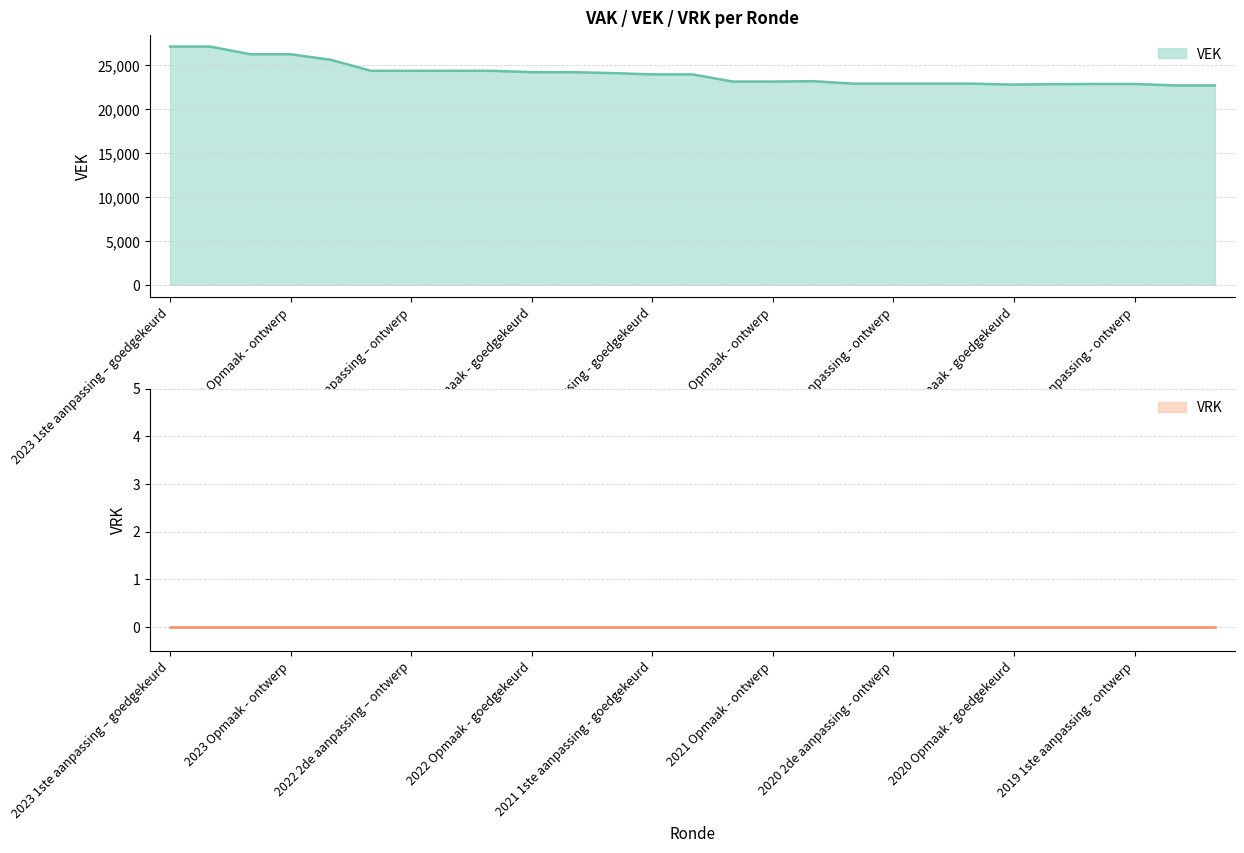

Reading left to right, transcribe all the data shown in this chart.

2023 1ste aanpassing – goedgekeurd=27108	2023 1ste aanpassing – ontwerp=27108	2023 Opmaak – goedgekeurd=26232	2023 Opmaak - ontwerp=26232	2022 uitvoering=25601	2022 2de aanpassing – goedgekeurd=24348	2022 2de aanpassing – ontwerp=24348	2022 1ste aanpassing – goedgekeurd=24348	2022 1ste aanpassing – ontwerp=24348	2022 Opmaak - goedgekeurd=24195	2022 Opmaak - ontwerp=24195	2021 uitvoering=24092	2021 1ste aanpassing - goedgekeurd=23941	2021 1ste aanpassing – ontwerp=23941	2021 Opmaak - goedgekeurd=23126	2021 Opmaak - ontwerp=23126	2020 uitvoering=23169	2020 2de aanpassing - goedgekeurd=22888	2020 2de aanpassing - ontwerp=22888	2020 1ste aanpassing - goedgekeurd=22888	2020 1ste aanpassing – ontwerp=22888	2020 Opmaak - goedgekeurd=22780	2020 Opmaak - ontwerp=22832	2019 1ste aanpassing – goedgekeurd=22853	2019 1ste aanpassing - ontwerp=22853	2019 opmaak - goedgekeurd=22689	2019 opmaak - ontwerp=22689